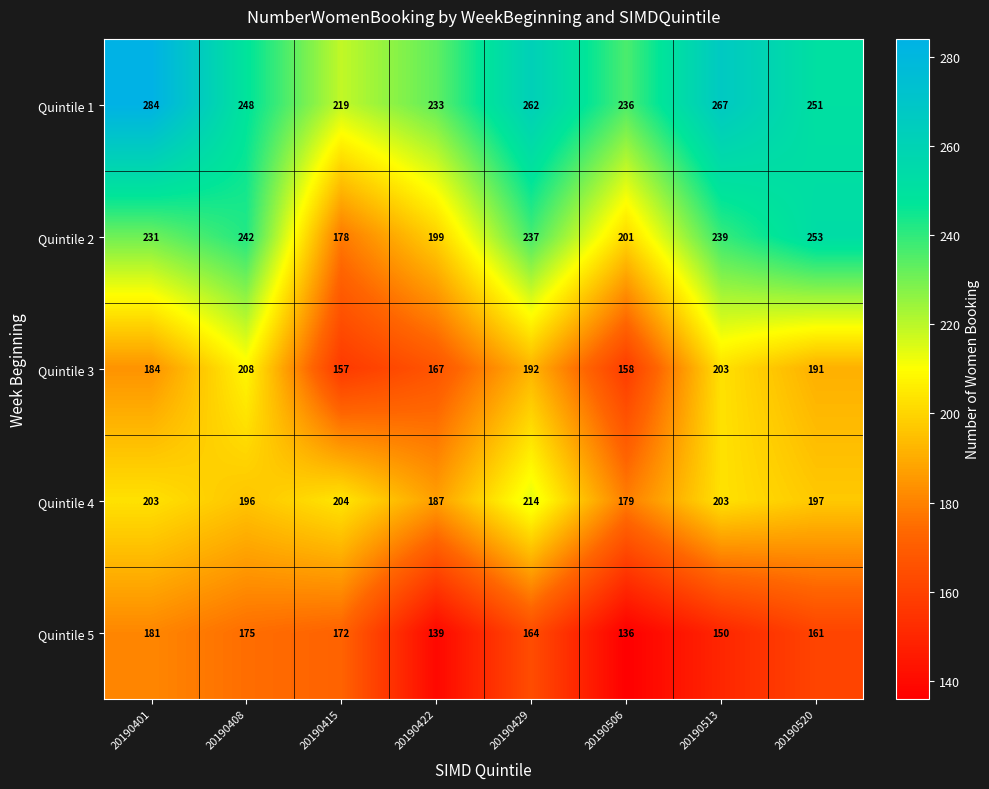

Which category has the lowest value across all series?

20190506